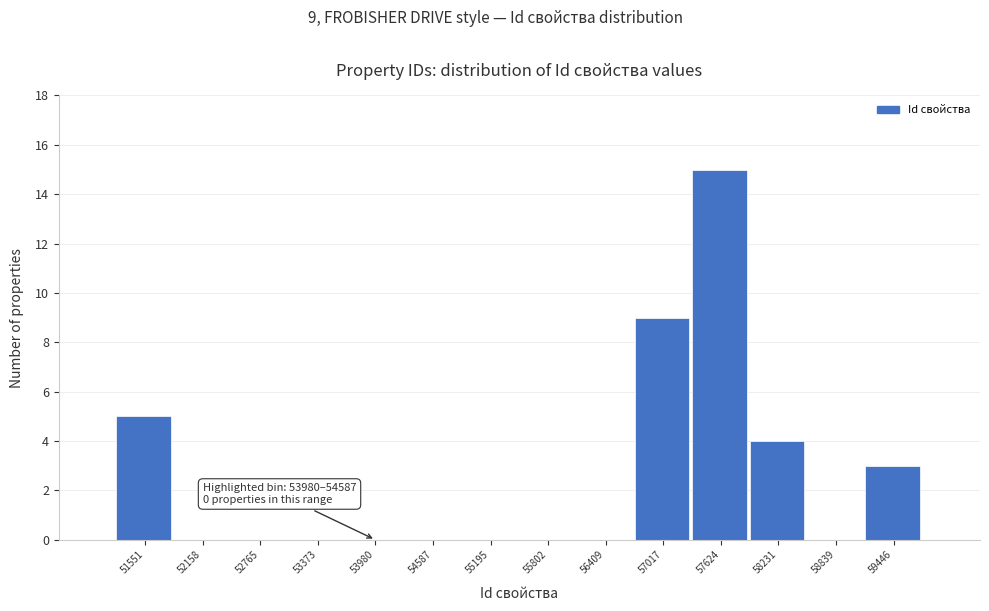

Reading right to left, extract all data points from this chart.

59446=3	58839=0	58231=4	57624=15	57017=9	56409=0	55802=0	55195=0	54587=0	53980=0	53373=0	52765=0	52158=0	51551=5